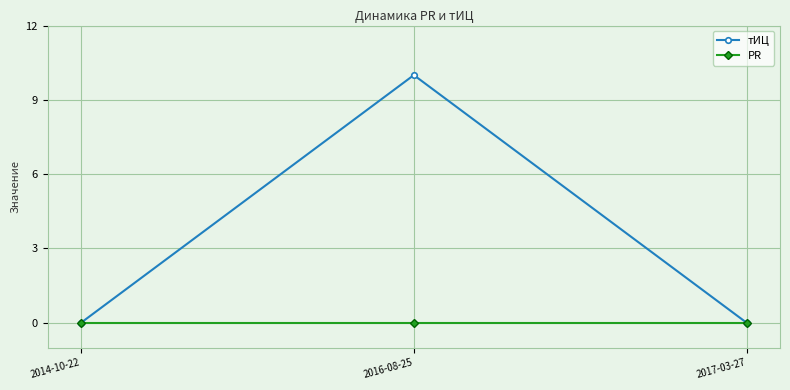

At how many categories does at least one series exceed 2?

1